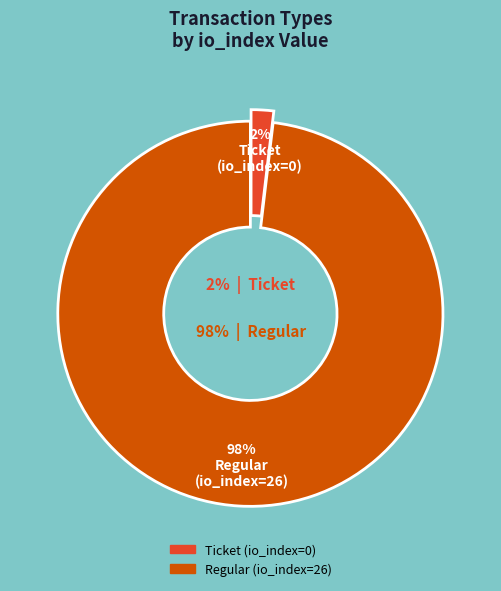

To the nearest percent, what is the average slice percentage?

50%